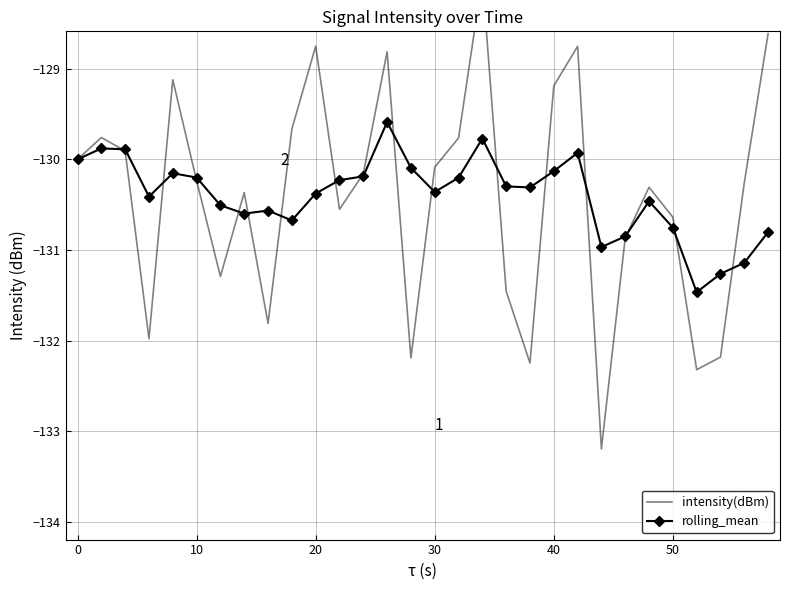

How many data points in intensity(dBm) are less than -130?

19